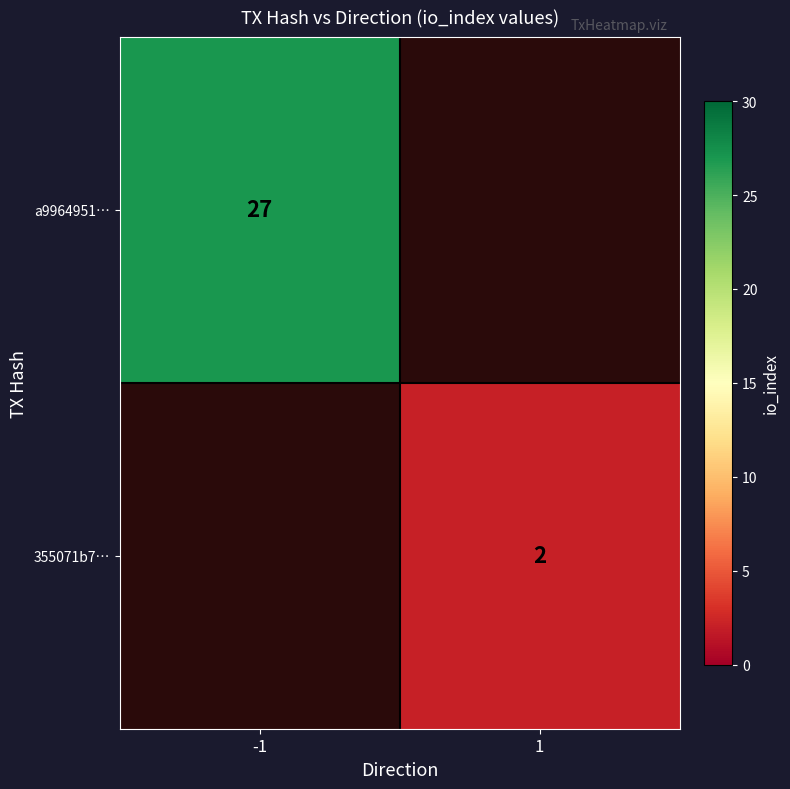

The value of 355071b7… at 1 is 2. True or false?

True